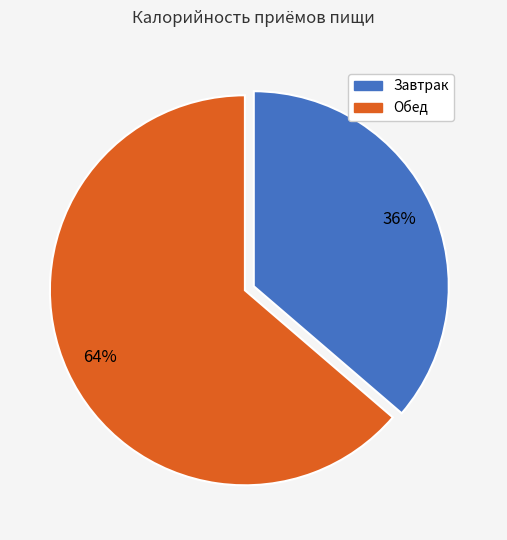

What is the smallest slice in the pie chart?

Завтрак